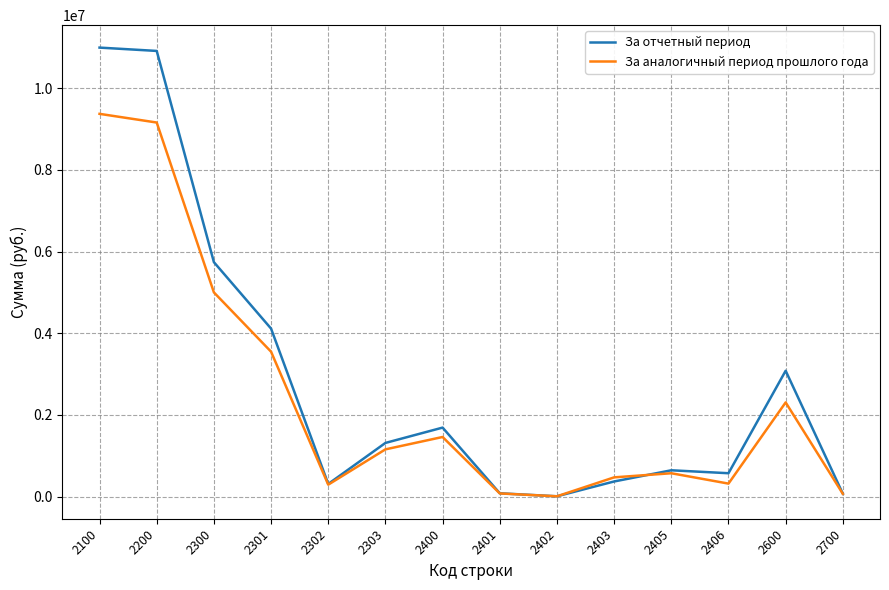

What is the maximum value shown in the chart?

10990494.4